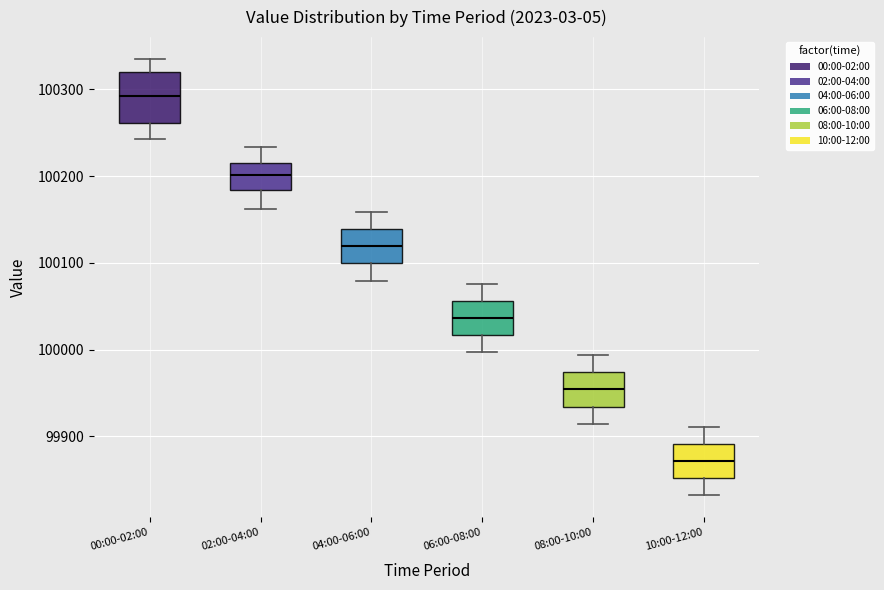

Which box's median line is the lowest?

10:00-12:00